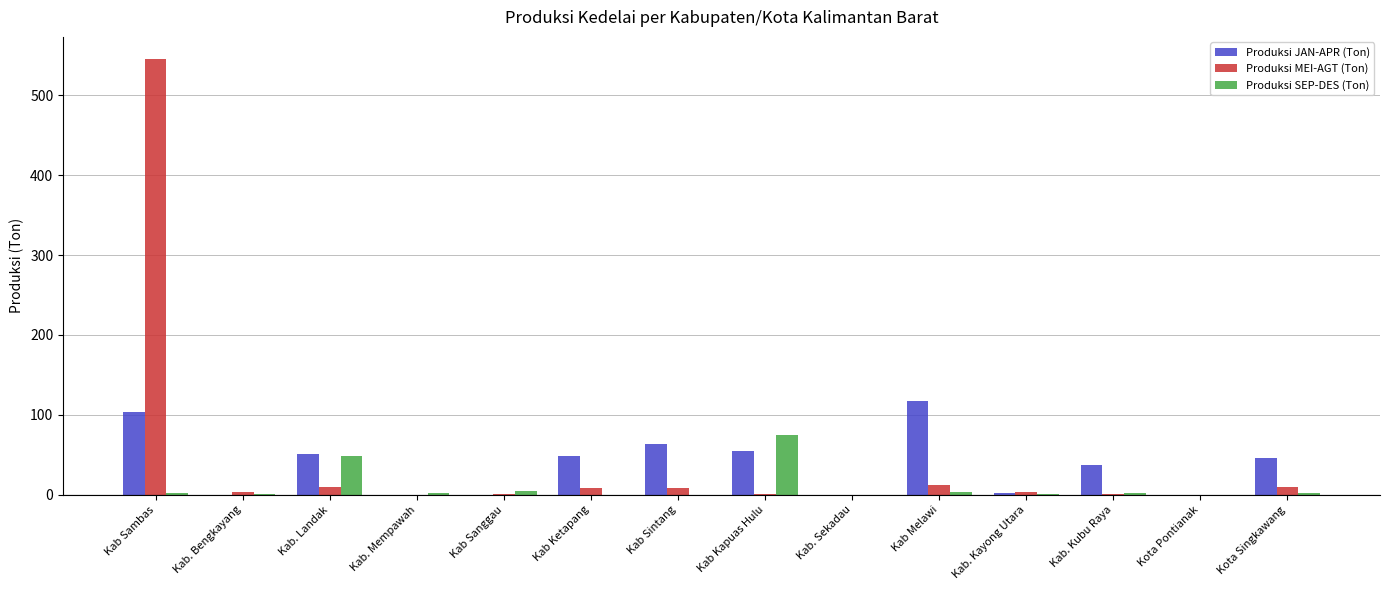

True or false: Produksi JAN-APR (Ton) has a value of 63.6 at Kab Sintang.

True